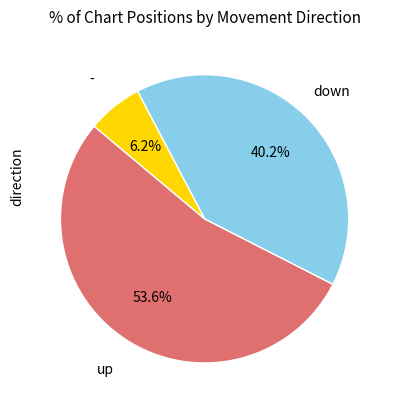

Is there a majority slice in this chart?

Yes